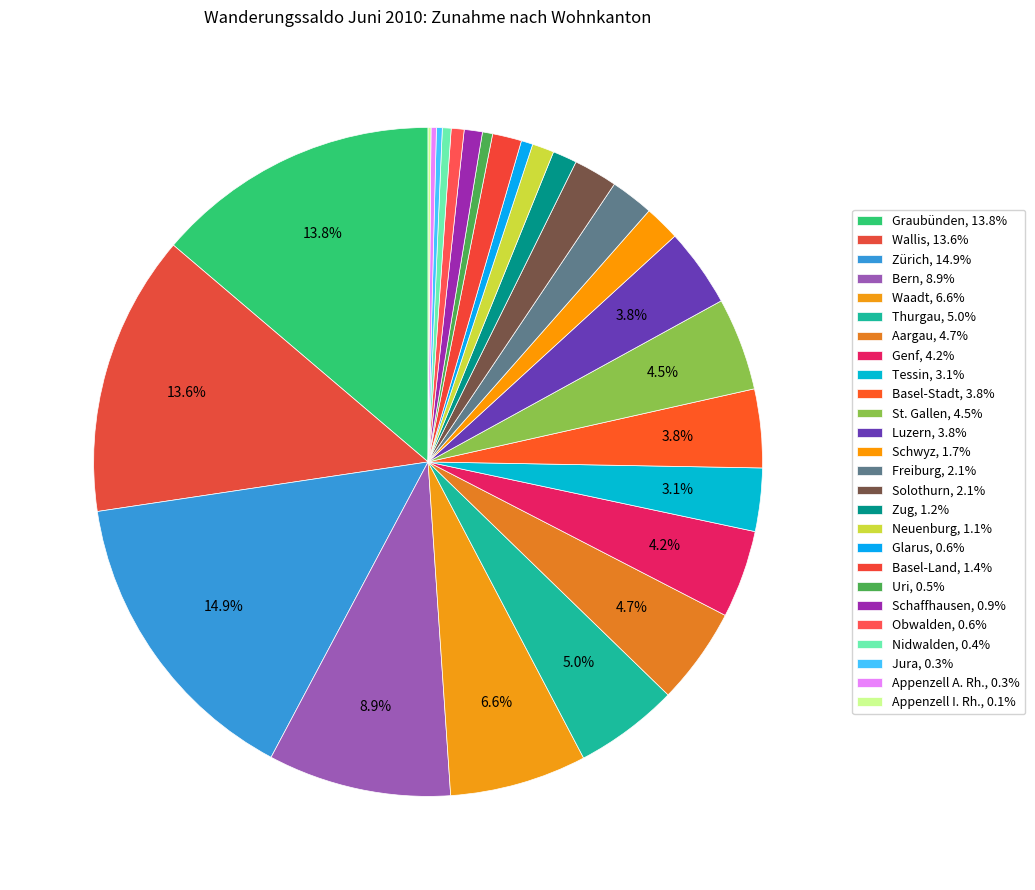

The Jura slice represents 0% of the pie. True or false?

True